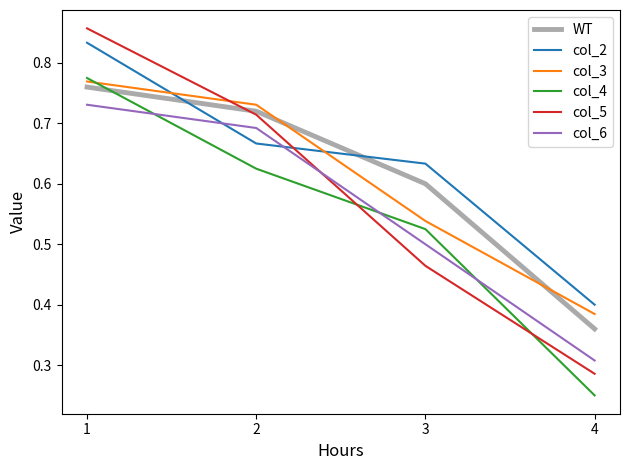

True or false: col_3 has more than 1 interior local peaks.

False